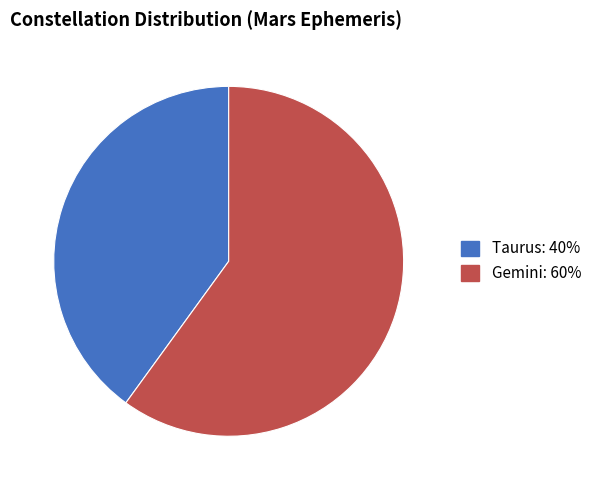

Do Gemini: 60% and Taurus: 40% together represent more than half of the pie?

Yes